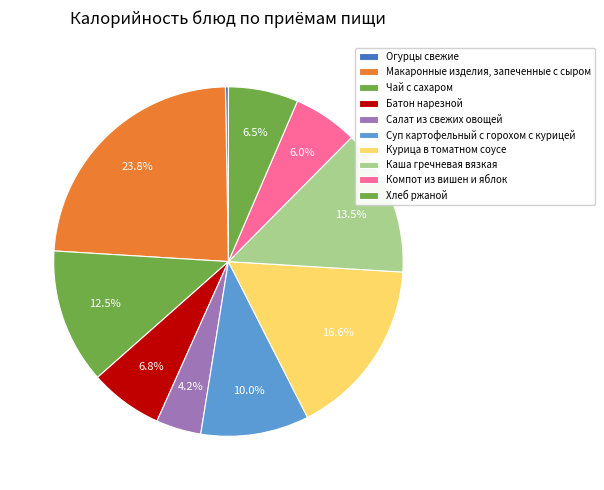

Is Каша гречневая вязкая the majority of the pie?

No